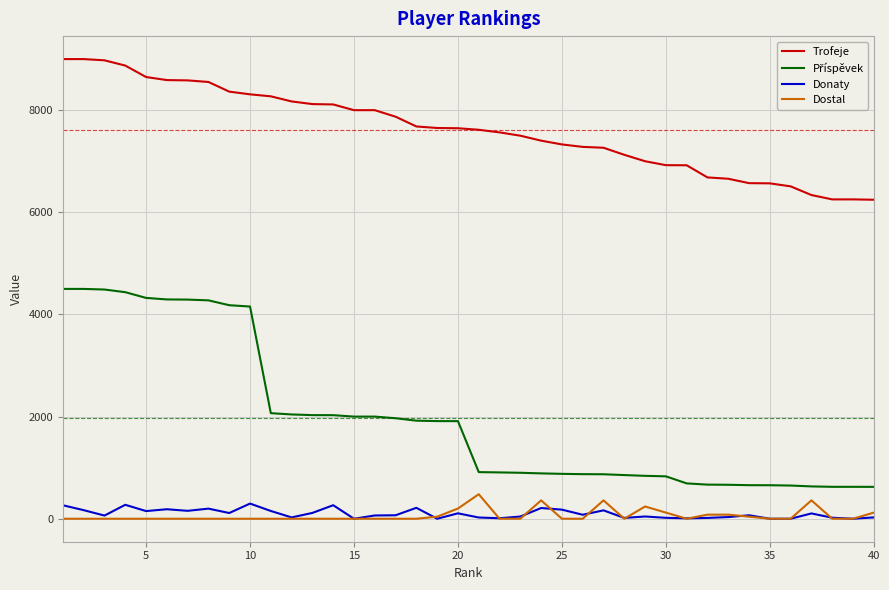

What is the greatest value displayed?

9000